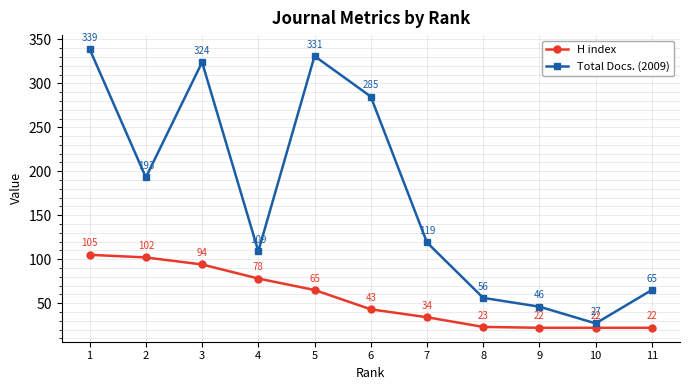

Reading left to right, list all the values displayed in this chart.

H index: 105	102	94	78	65	43	34	23	22	22	22
Total Docs. (2009): 339	193	324	109	331	285	119	56	46	27	65